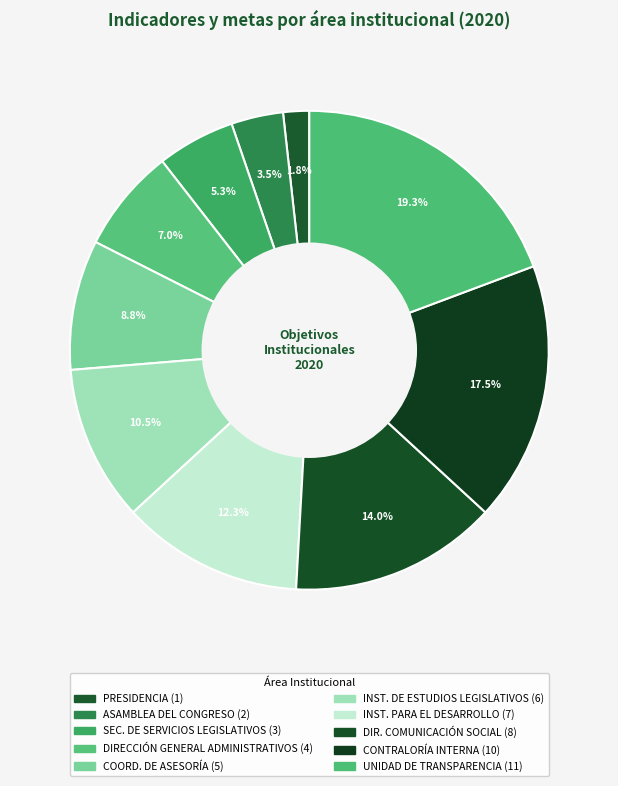

To the nearest percent, what is the average slice percentage?

10%